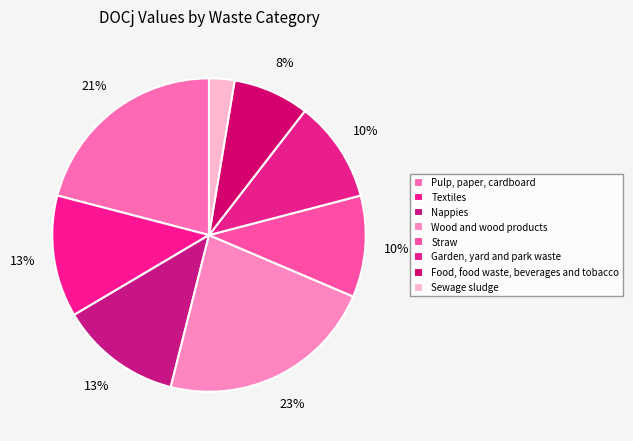

Does Garden, yard and park waste account for over 50% of the chart?

No